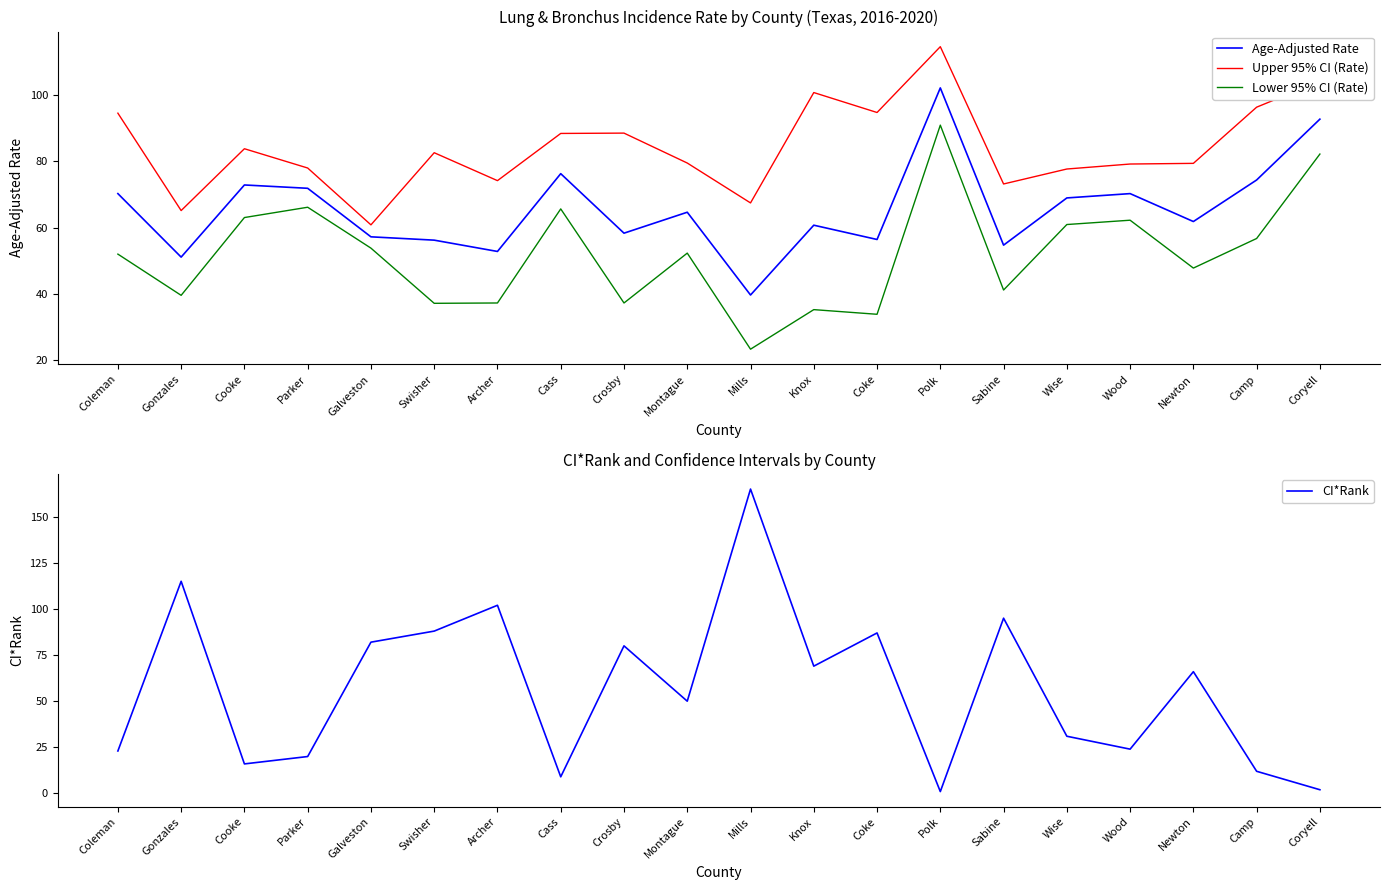

What are all the series names shown in the legend?

Age-Adjusted Rate, Upper 95% CI (Rate), Lower 95% CI (Rate), CI*Rank